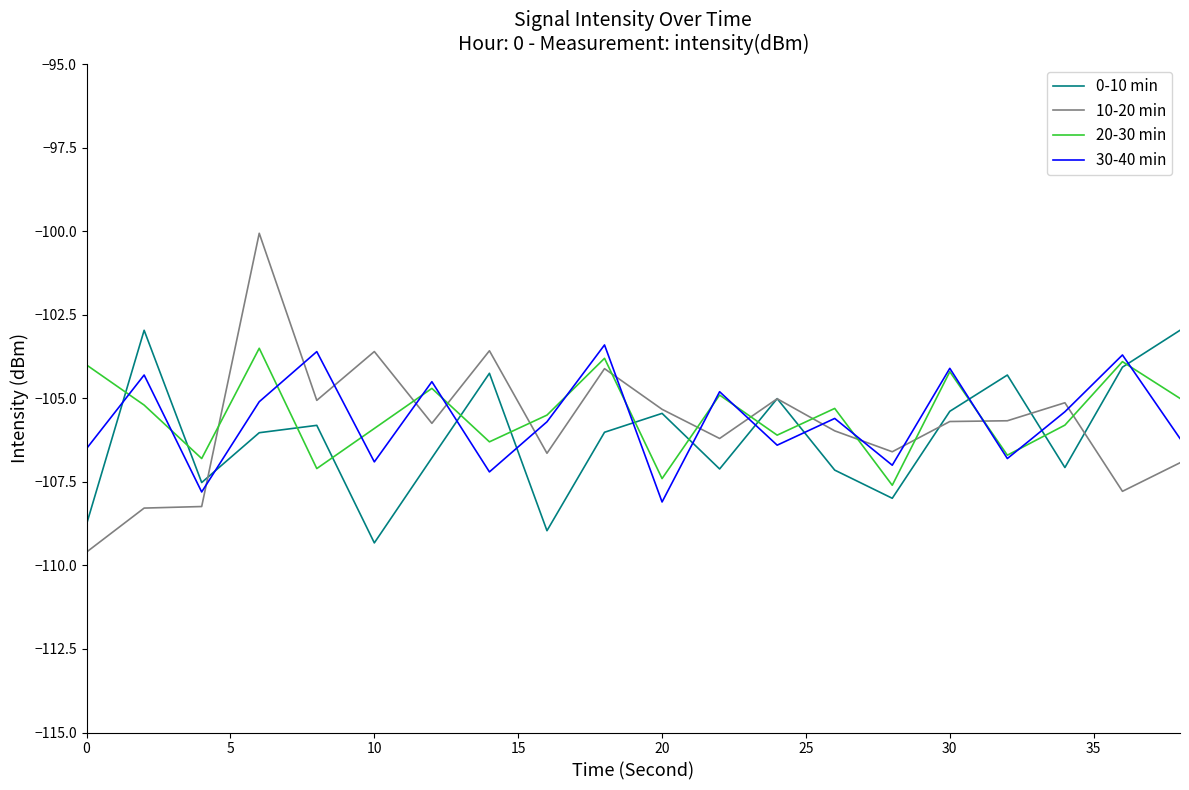

True or false: 30-40 min and 10-20 min intersect in this chart.

True